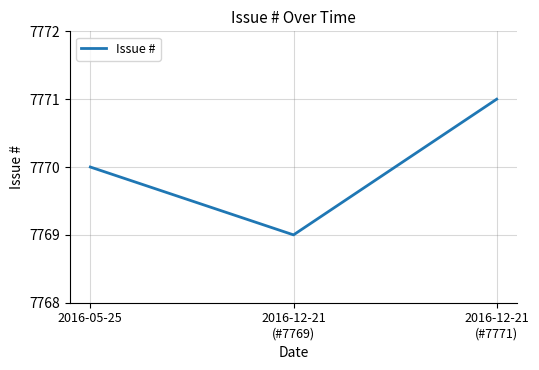

How many values are below 7770?

1